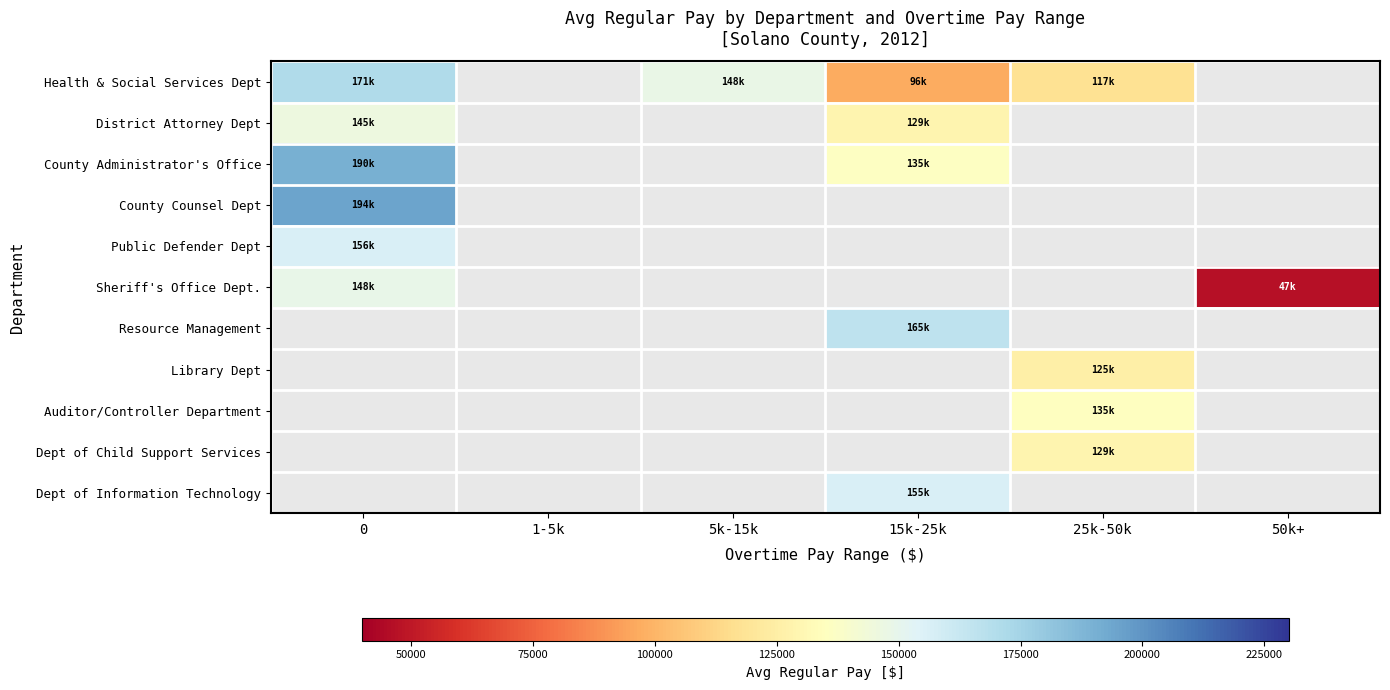

What is the highest value of the Public Defender Dept series?

156284.0